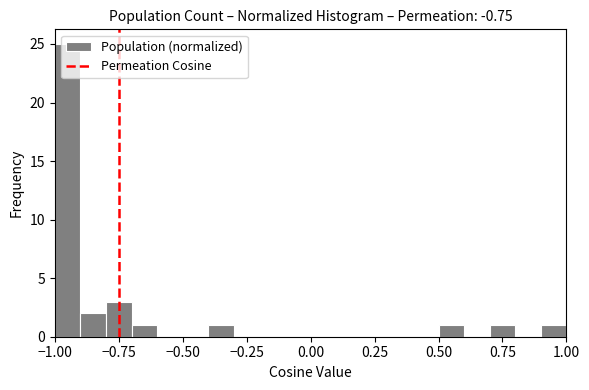

Around what value on the x-axis is the tallest bar? Give the approximate position of its centre, as read against the axis.

-0.95